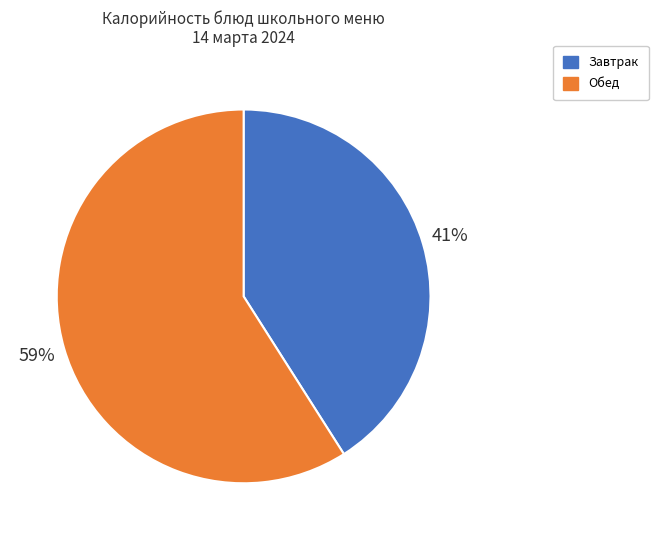

To the nearest percent, what is the difference between the largest and smallest slice percentages?

18%